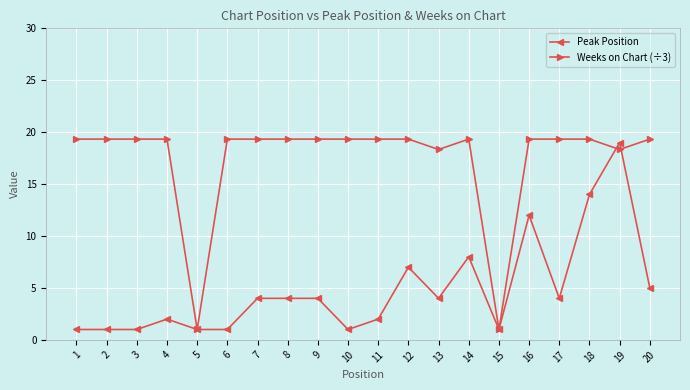

Reading left to right, extract all data points from this chart.

Peak Position: 1=1.0	2=1.0	3=1.0	4=2.0	5=1.0	6=1.0	7=4.0	8=4.0	9=4.0	10=1.0	11=2.0	12=7.0	13=4.0	14=8.0	15=1.0	16=12.0	17=4.0	18=14.0	19=19.0	20=5.0
Weeks on Chart (÷3): 1=19.3	2=19.3	3=19.3	4=19.3	5=1.0	6=19.3	7=19.3	8=19.3	9=19.3	10=19.3	11=19.3	12=19.3	13=18.3	14=19.3	15=1.0	16=19.3	17=19.3	18=19.3	19=18.3	20=19.3